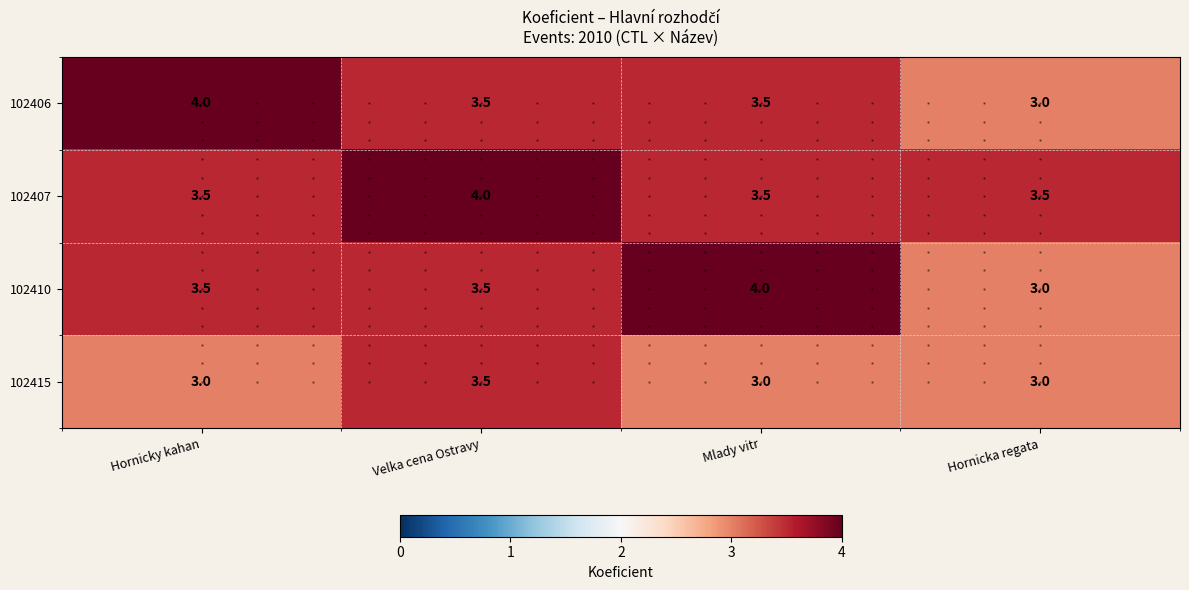

Between Hornicka regata and Velka cena Ostravy, which is larger?

Velka cena Ostravy